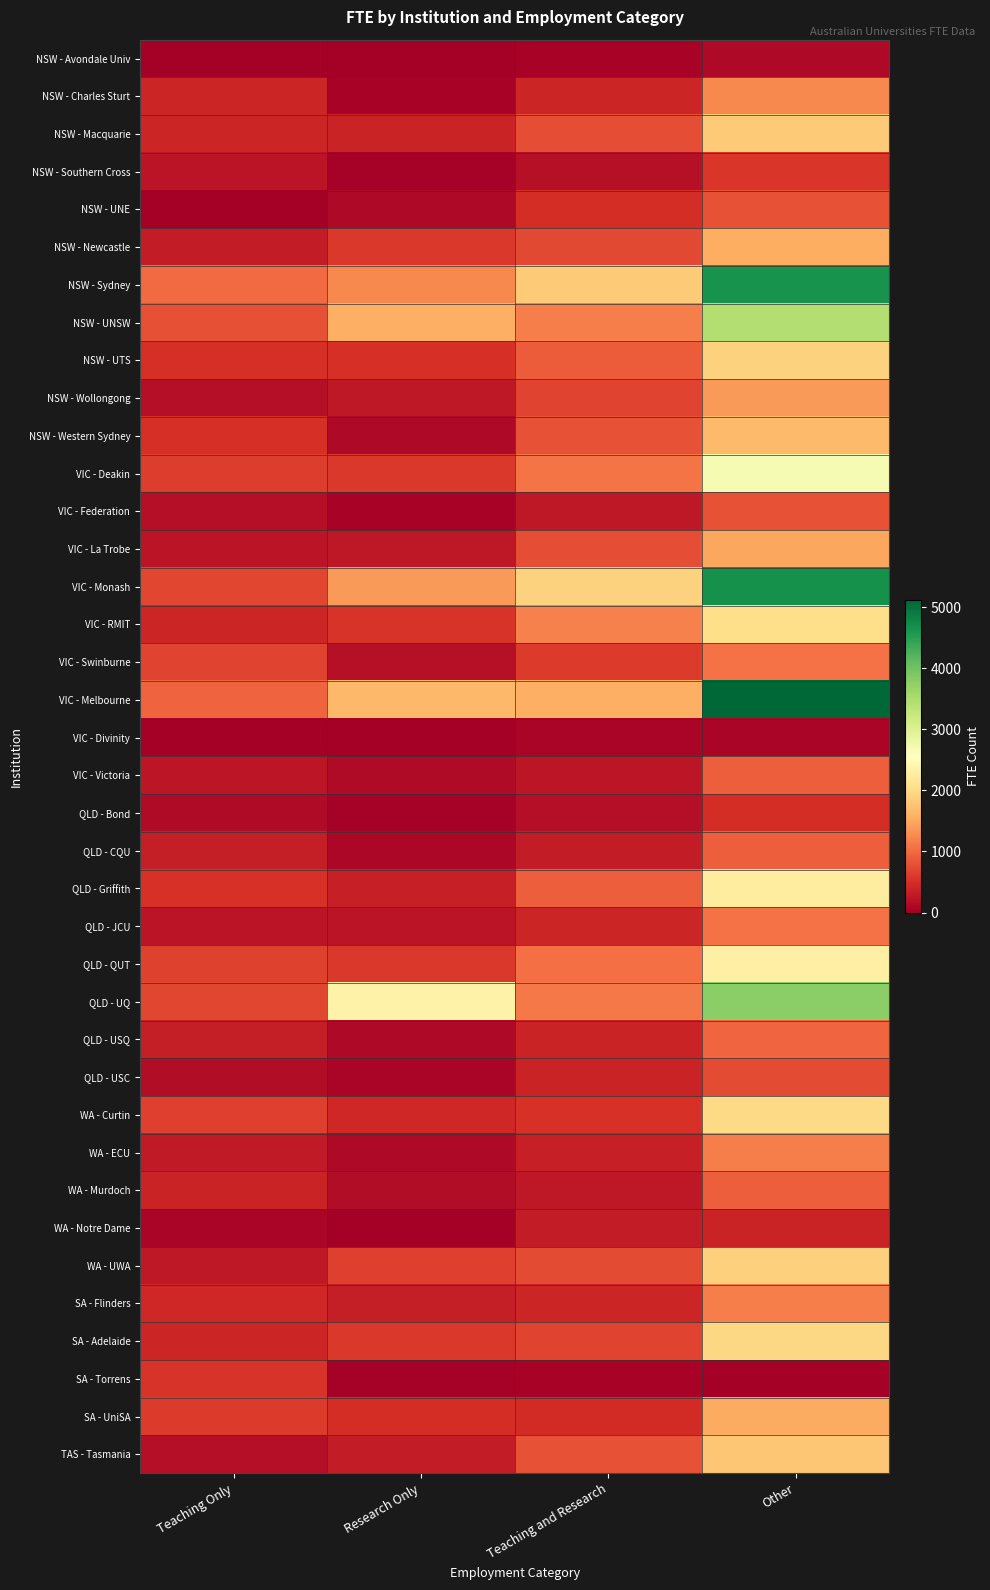

Reading left to right, list all the values displayed in this chart.

NSW - Avondale Univ: Teaching Only=4	Research Only=0	Teaching and Research=41	Other=101
NSW - Charles Sturt: Teaching Only=410	Research Only=49	Teaching and Research=416	Other=1244
NSW - Macquarie: Teaching Only=417	Research Only=380	Teaching and Research=772	Other=1820
NSW - Southern Cross: Teaching Only=221	Research Only=33	Teaching and Research=180	Other=562
NSW - UNE: Teaching Only=1	Research Only=109	Teaching and Research=486	Other=810
NSW - Newcastle: Teaching Only=318	Research Only=579	Teaching and Research=721	Other=1550
NSW - Sydney: Teaching Only=1005	Research Only=1242	Teaching and Research=1835	Other=4641
NSW - UNSW: Teaching Only=790	Research Only=1576	Teaching and Research=1165	Other=3451
NSW - UTS: Teaching Only=501	Research Only=508	Teaching and Research=884	Other=1903
NSW - Wollongong: Teaching Only=168	Research Only=271	Teaching and Research=683	Other=1379
NSW - Western Sydney: Teaching Only=500	Research Only=106	Teaching and Research=816	Other=1664
VIC - Deakin: Teaching Only=631	Research Only=580	Teaching and Research=1087	Other=2671
VIC - Federation: Teaching Only=172	Research Only=47	Teaching and Research=273	Other=811
VIC - La Trobe: Teaching Only=225	Research Only=278	Teaching and Research=777	Other=1491
VIC - Monash: Teaching Only=711	Research Only=1389	Teaching and Research=1916	Other=4652
VIC - RMIT: Teaching Only=402	Research Only=540	Teaching and Research=1193	Other=2051
VIC - Swinburne: Teaching Only=684	Research Only=193	Teaching and Research=613	Other=1059
VIC - Melbourne: Teaching Only=947	Research Only=1651	Teaching and Research=1573	Other=5111
VIC - Divinity: Teaching Only=17	Research Only=3	Teaching and Research=73	Other=74
VIC - Victoria: Teaching Only=255	Research Only=120	Teaching and Research=256	Other=915
QLD - Bond: Teaching Only=131	Research Only=27	Teaching and Research=171	Other=497
QLD - CQU: Teaching Only=327	Research Only=92	Teaching and Research=302	Other=911
QLD - Griffith: Teaching Only=525	Research Only=352	Teaching and Research=911	Other=2241
QLD - JCU: Teaching Only=225	Research Only=237	Teaching and Research=402	Other=1066
QLD - QUT: Teaching Only=668	Research Only=593	Teaching and Research=1048	Other=2309
QLD - UQ: Teaching Only=700	Research Only=2341	Teaching and Research=1127	Other=3786
QLD - USQ: Teaching Only=331	Research Only=106	Teaching and Research=383	Other=962
QLD - USC: Teaching Only=141	Research Only=66	Teaching and Research=391	Other=753
WA - Curtin: Teaching Only=655	Research Only=427	Teaching and Research=524	Other=1984
WA - ECU: Teaching Only=294	Research Only=111	Teaching and Research=353	Other=1174
WA - Murdoch: Teaching Only=396	Research Only=149	Teaching and Research=274	Other=905
WA - Notre Dame: Teaching Only=68	Research Only=13	Teaching and Research=300	Other=382
WA - UWA: Teaching Only=277	Research Only=641	Teaching and Research=753	Other=1889
SA - Flinders: Teaching Only=422	Research Only=324	Teaching and Research=419	Other=1169
SA - Adelaide: Teaching Only=407	Research Only=592	Teaching and Research=685	Other=1976
SA - Torrens: Teaching Only=549	Research Only=20	Teaching and Research=40	Other=0
SA - UniSA: Teaching Only=613	Research Only=491	Teaching and Research=462	Other=1529
TAS - Tasmania: Teaching Only=173	Research Only=311	Teaching and Research=801	Other=1795